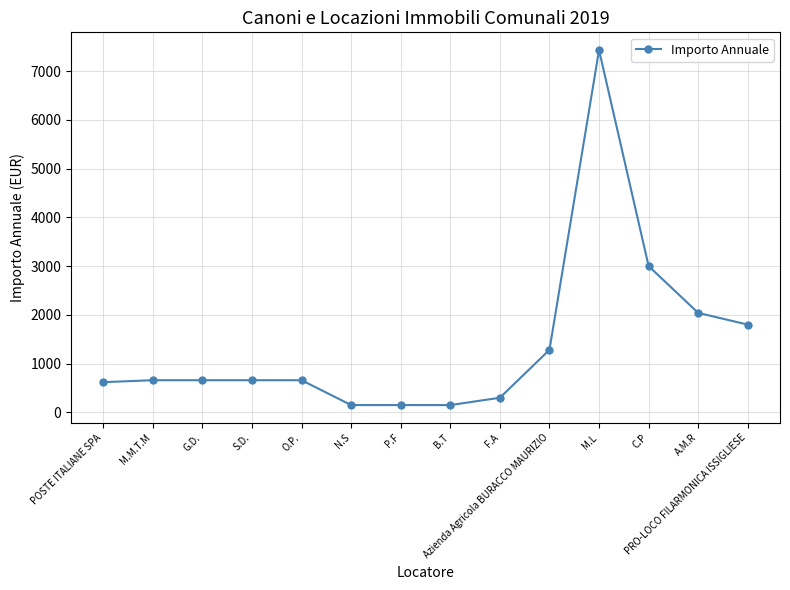

What position from the right is PRO-LOCO FILARMONICA ISSIGLIESE?

1